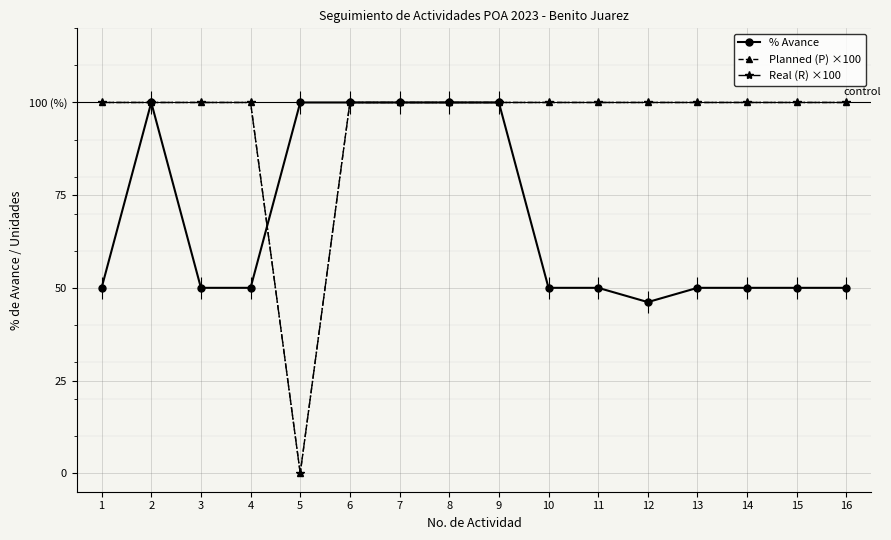

What is the value of the Real (R) ×100 point at the 6th from the left?

100.0